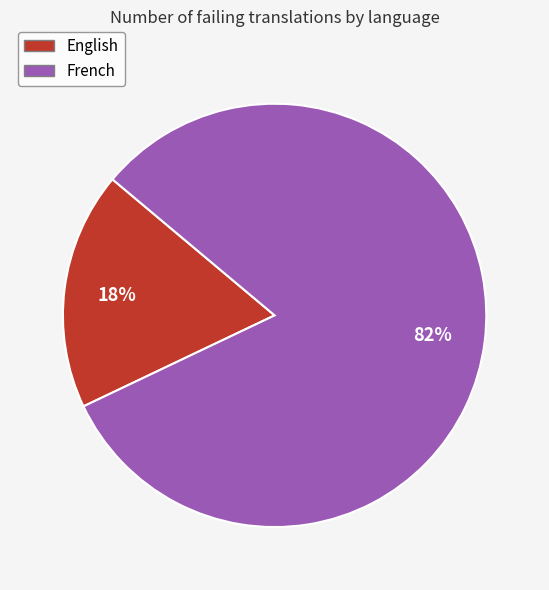

To the nearest percent, what is the combined percentage of English and French?

100%